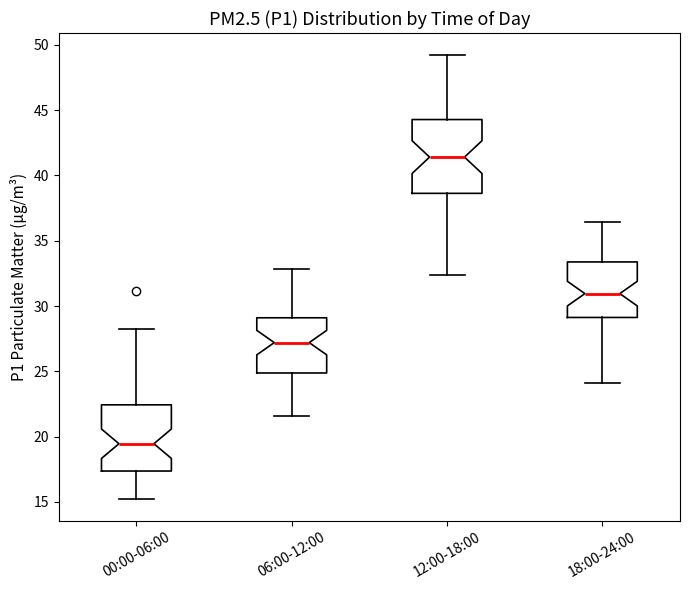

Reading left to right, read every box against the y-axis: the position of its median line, the range the box covers, and the ends of its whiskers. The values are not printed on the chart, so give them approximately, as read against the axis.

00:00-06:00: median 19.5, box 17.5 to 22.5, whiskers 15.5 to 28.0
06:00-12:00: median 27.0, box 25.0 to 29.0, whiskers 21.5 to 33.0
12:00-18:00: median 41.5, box 38.5 to 44.5, whiskers 32.5 to 49.0
18:00-24:00: median 31.0, box 29.0 to 33.5, whiskers 24.0 to 36.5